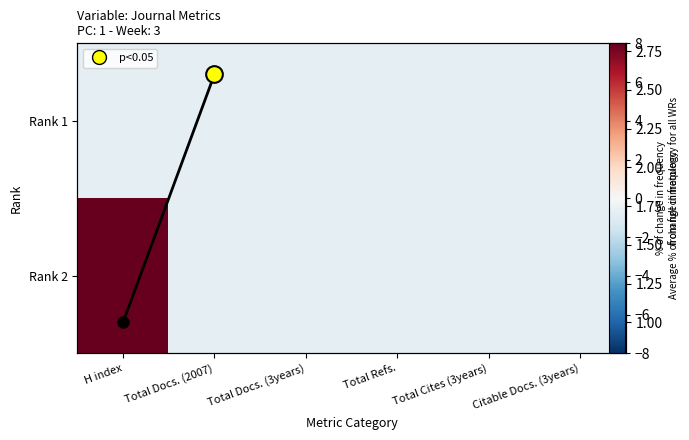

Between Total Cites (3years) and Total Docs. (3years), which is larger?

Total Cites (3years)